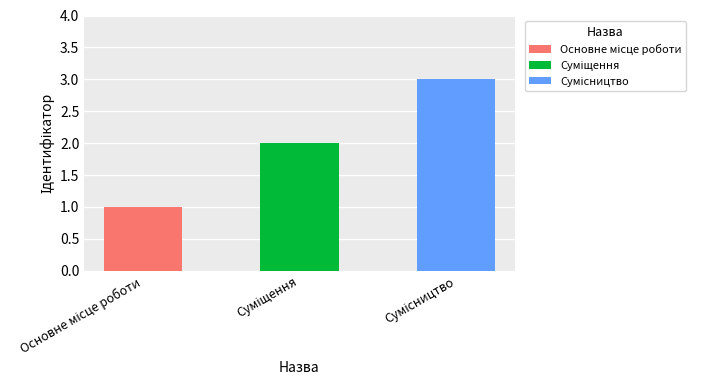

What is the difference between the values at Сумісництво and Основне місце роботи?

2